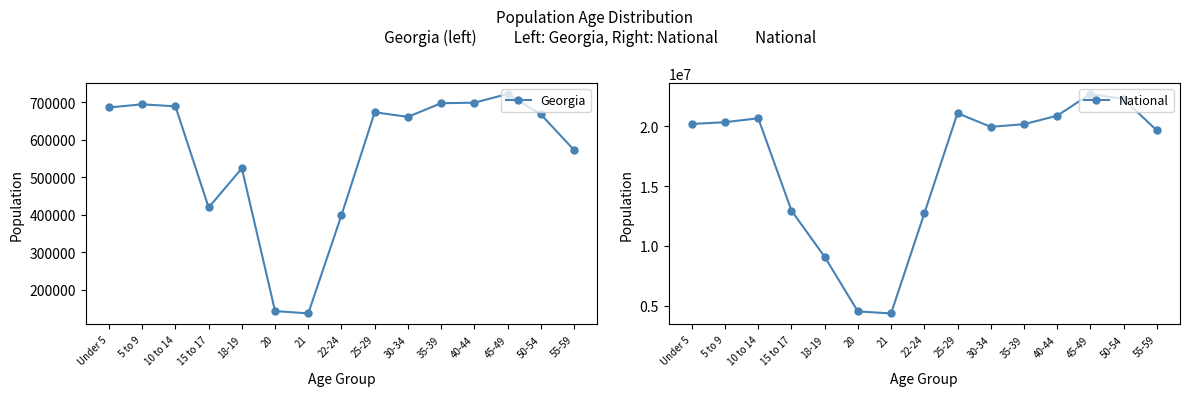

Which series has the largest range (max minus min)?

National